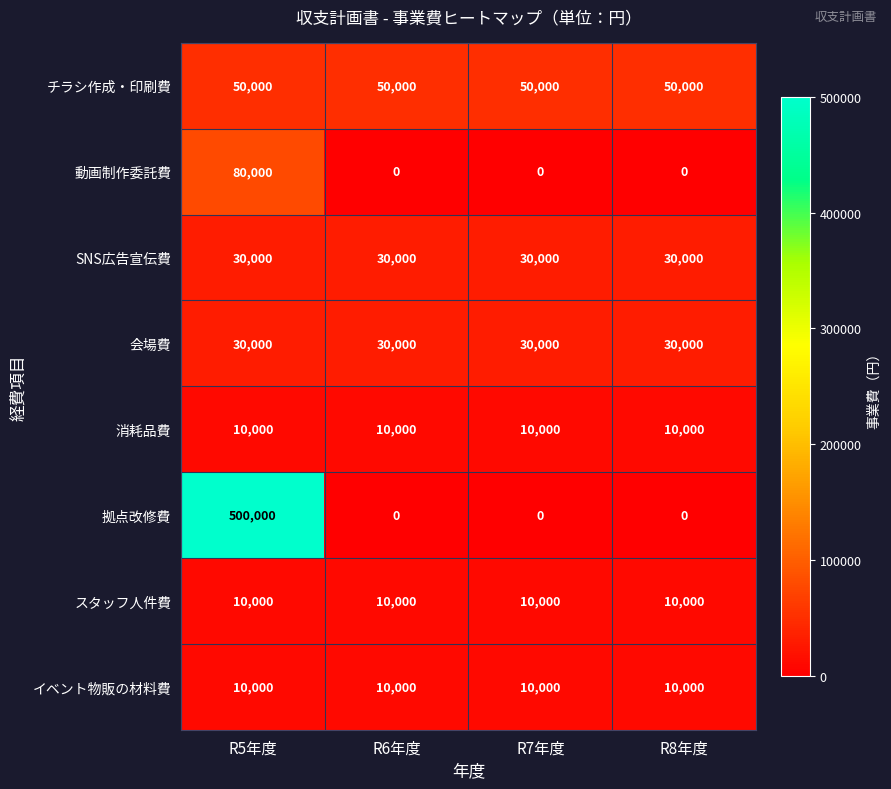

What is the difference between the highest and lowest values at R8年度?

50000